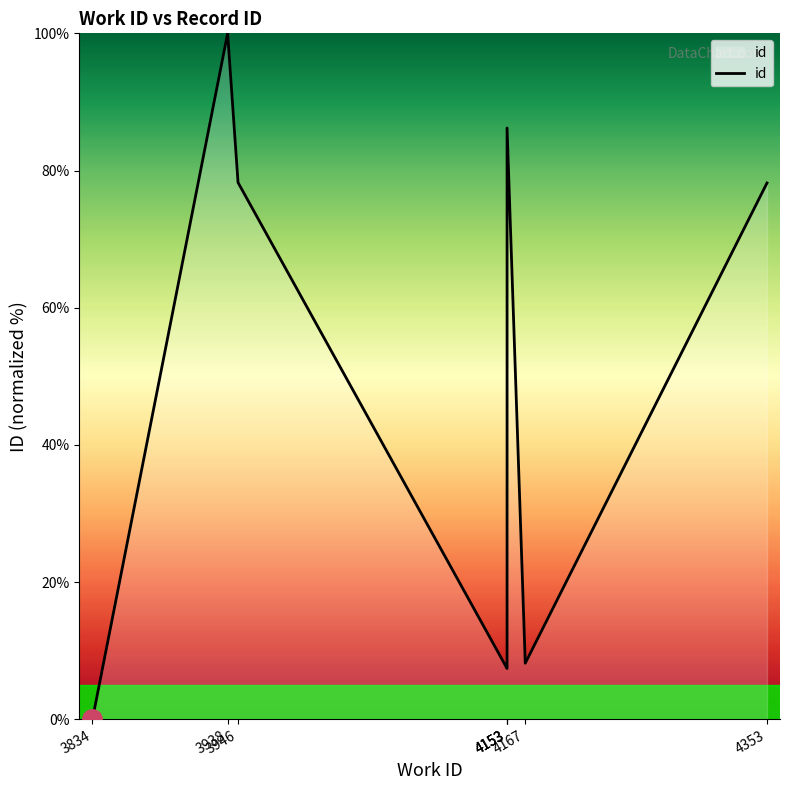

The value at 4353 is 78.2. True or false?

True